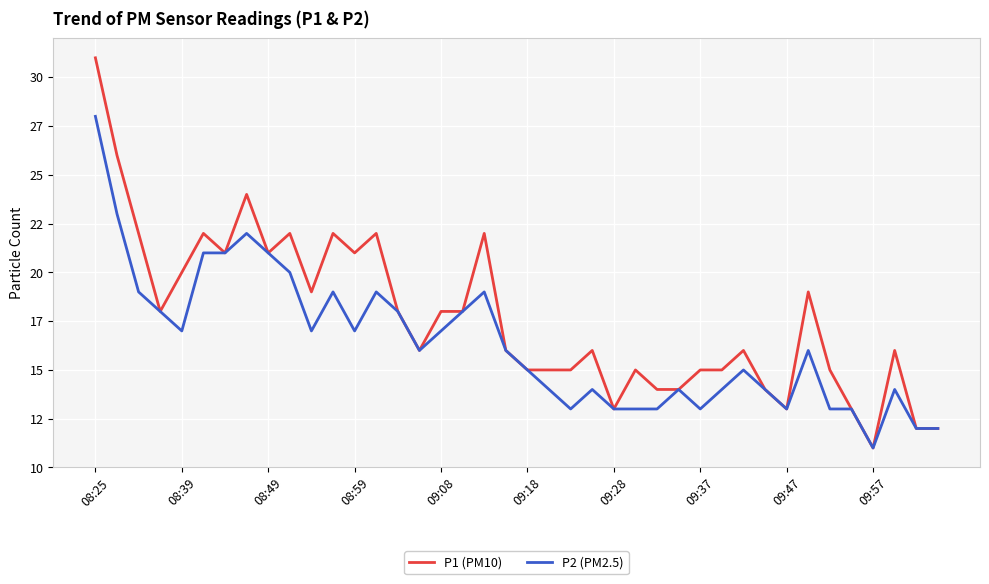

Does the chart display data point markers on the line(s)?

No